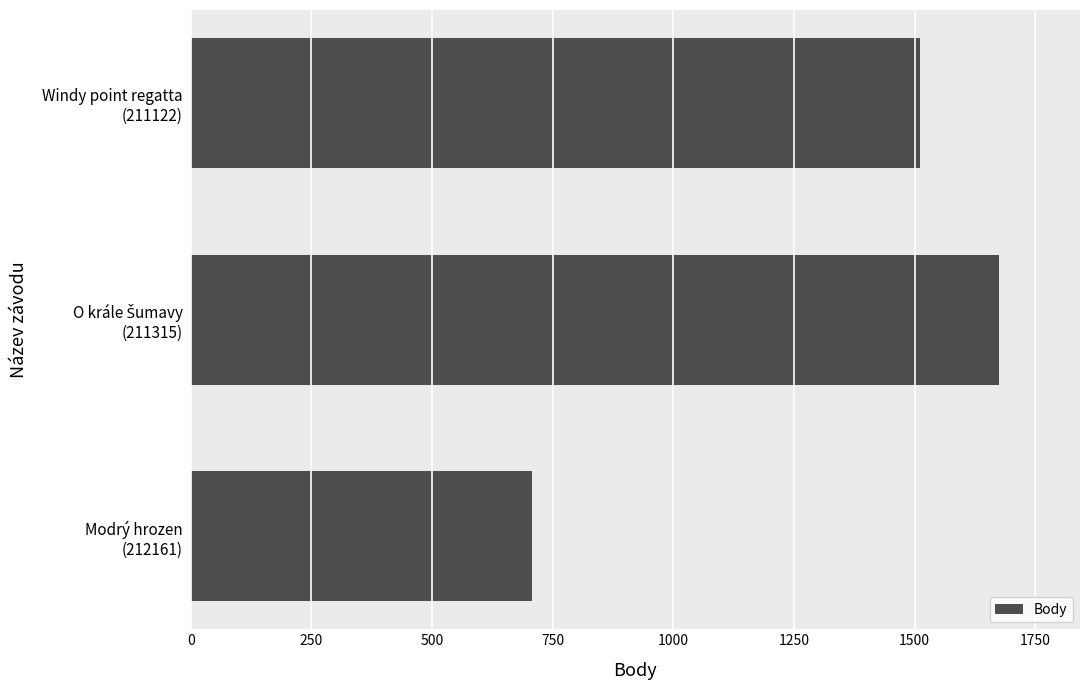

What is the maximum value shown in the chart?

1675